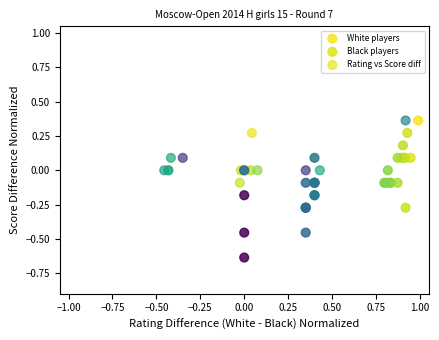

What are all the series names shown in the legend?

White players, Black players, Rating vs Score diff